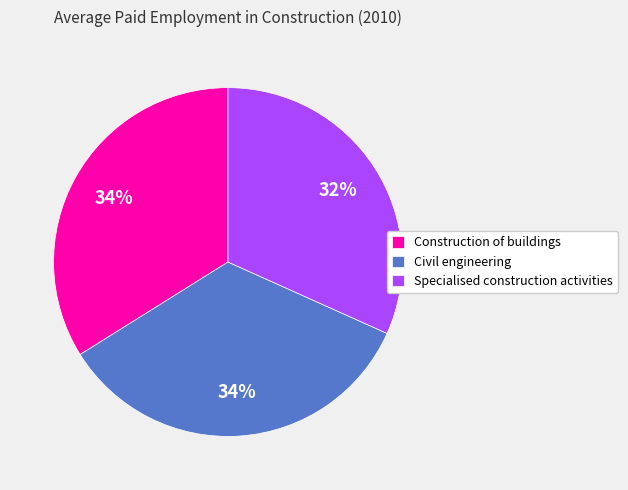

Which category has the smallest portion of the pie?

Specialised construction activities